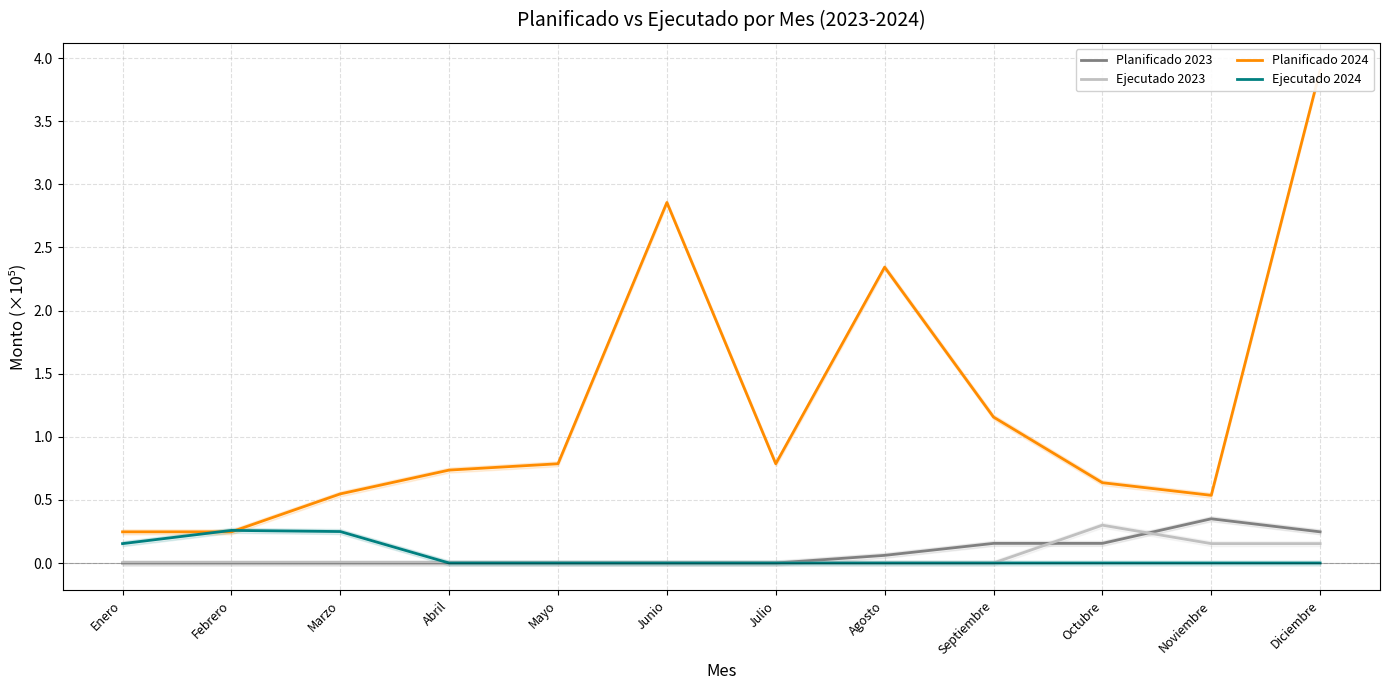

Which has a higher value, Noviembre or Octubre?

Noviembre